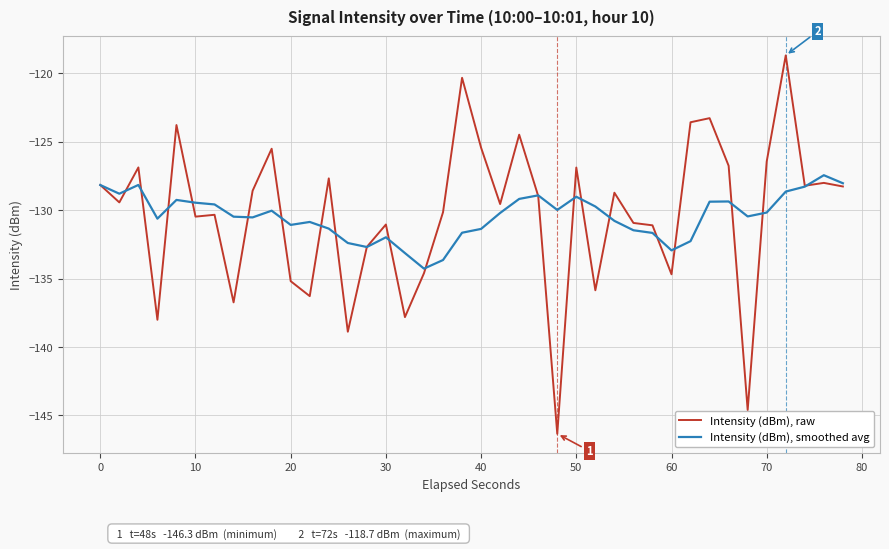

True or false: Intensity (dBm), smoothed avg has more than 1 points higher than both neighbors.

True